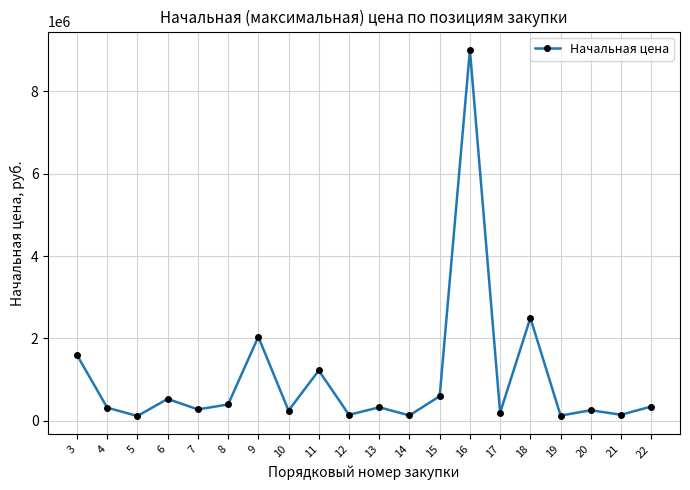

What is the difference between the maximum and minimum values?

8880000